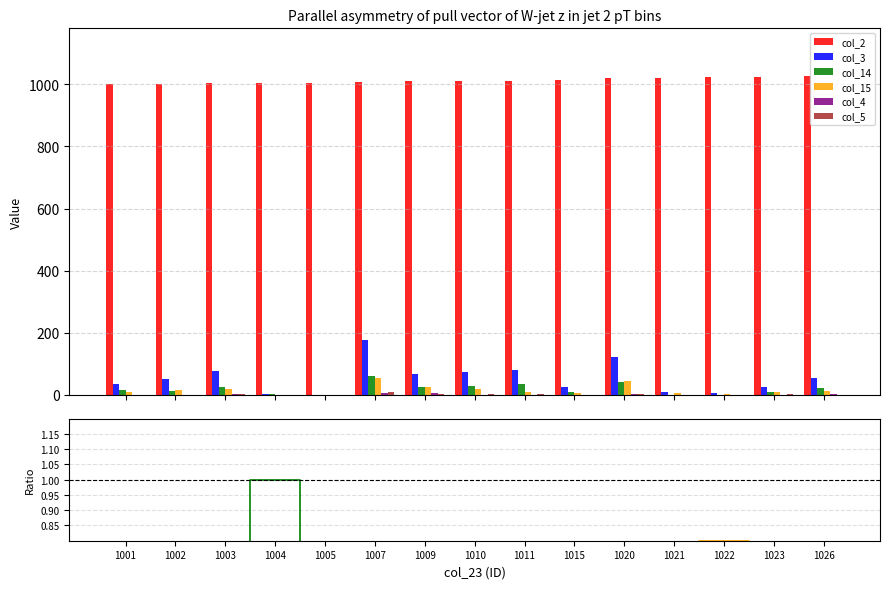

How many col_15 values are between 0 and 1?

15